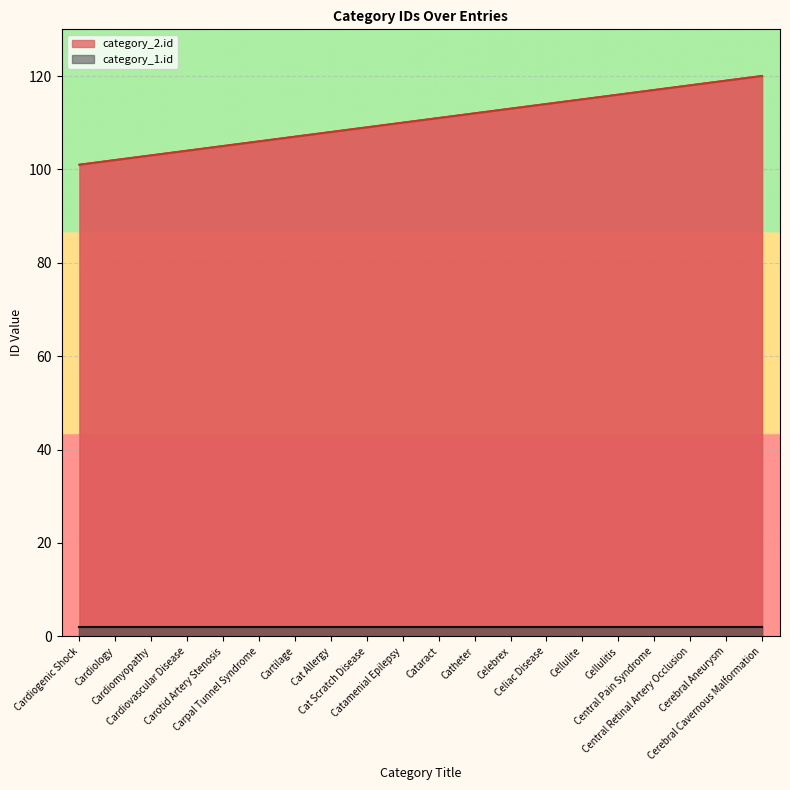

List the labels in order of value, smallest first.

Cardiogenic Shock, Cardiology, Cardiomyopathy, Cardiovascular Disease, Carotid Artery Stenosis, Carpal Tunnel Syndrome, Cartilage, Cat Allergy, Cat Scratch Disease, Catamenial Epilepsy, Cataract, Catheter, Celebrex, Celiac Disease, Cellulite, Cellulitis, Central Pain Syndrome, Central Retinal Artery Occlusion, Cerebral Aneurysm, Cerebral Cavernous Malformation